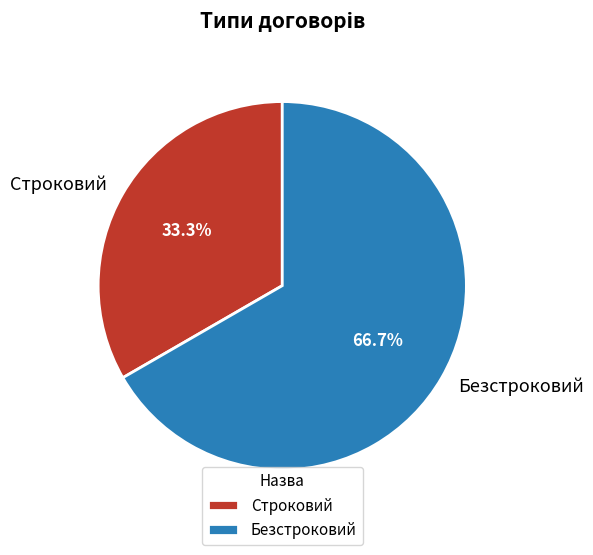

Combined, do Безстроковий and Строковий account for over 50%?

Yes